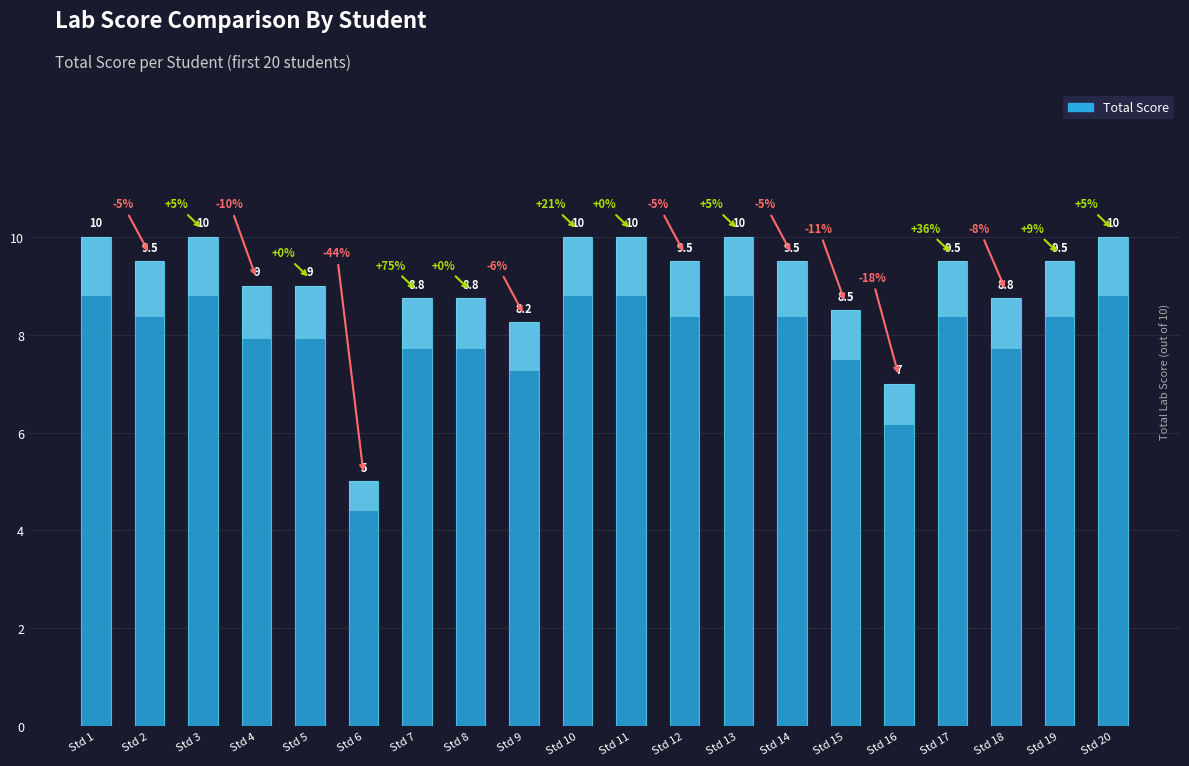

The chart shows a value of 11.8 at Std 18. True or false?

False